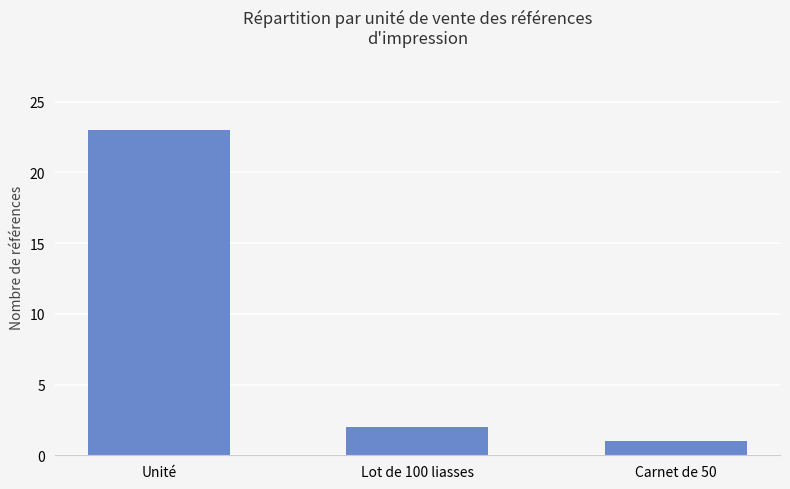

What is the value of the 1st bar from the left?

23